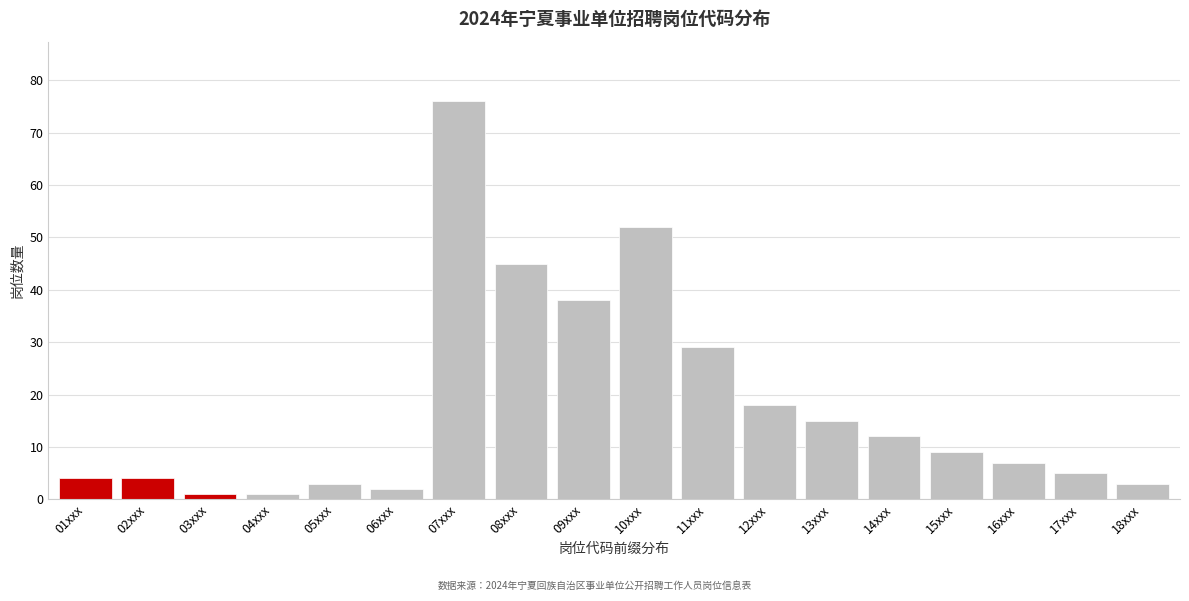

Reading left to right, what are all the values shown in this chart?

01xxx=4	02xxx=4	03xxx=1	04xxx=1	05xxx=3	06xxx=2	07xxx=76	08xxx=45	09xxx=38	10xxx=52	11xxx=29	12xxx=18	13xxx=15	14xxx=12	15xxx=9	16xxx=7	17xxx=5	18xxx=3